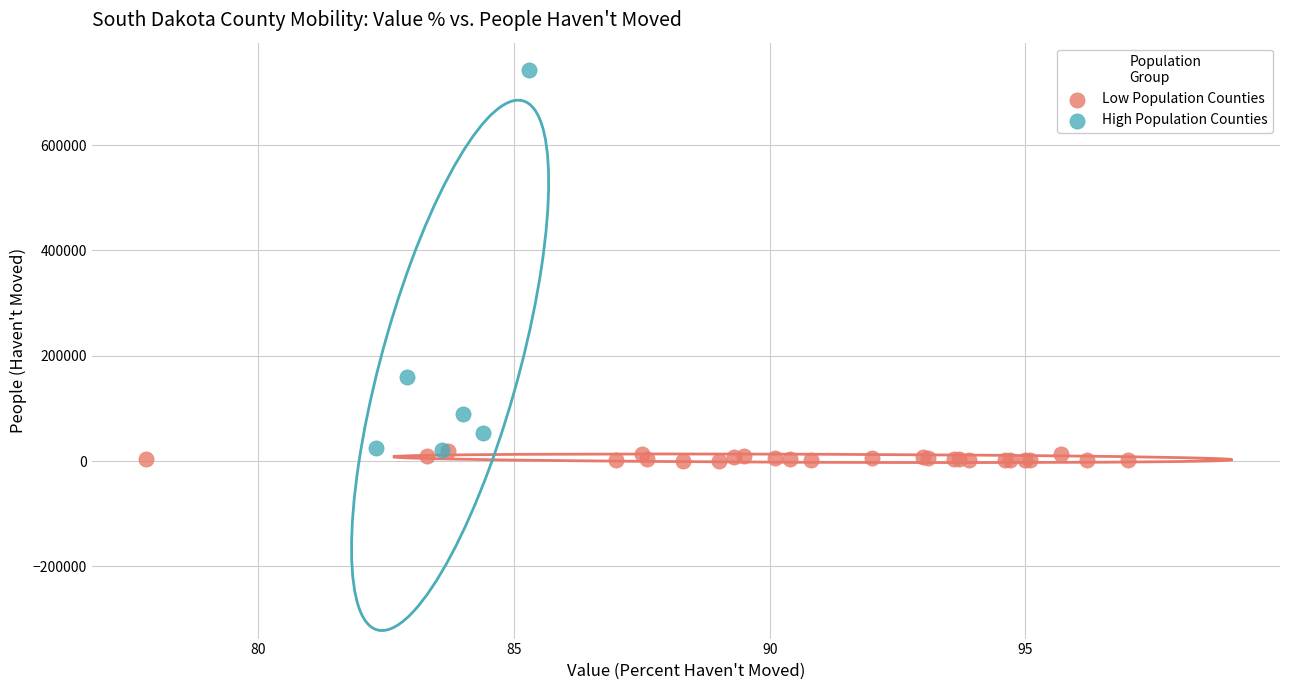

Which series contains the highest Y value?

High Population Counties